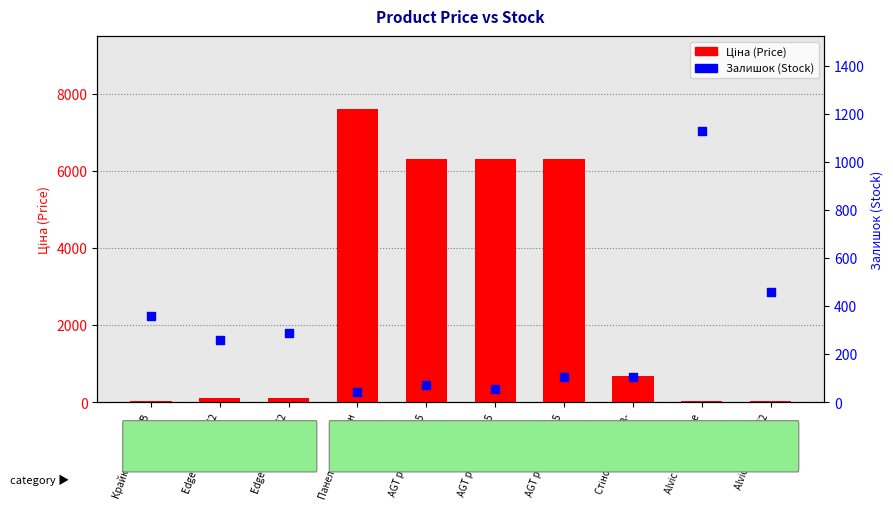

Is the value of Ціна (Price) at Edge Skin Arena (2 greater than the value of Залишок (Stock) at Alvic Oxid edge (2?

No